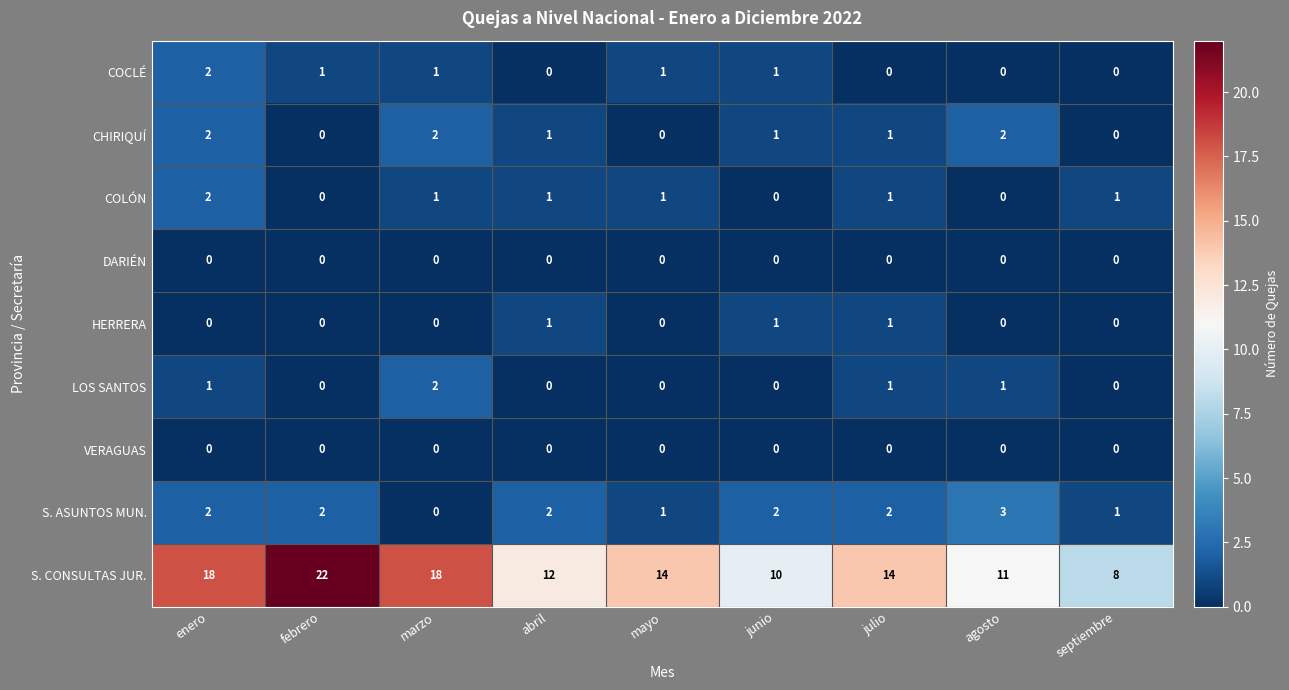

Count the COLÓN values in the range 0 to 1.

8